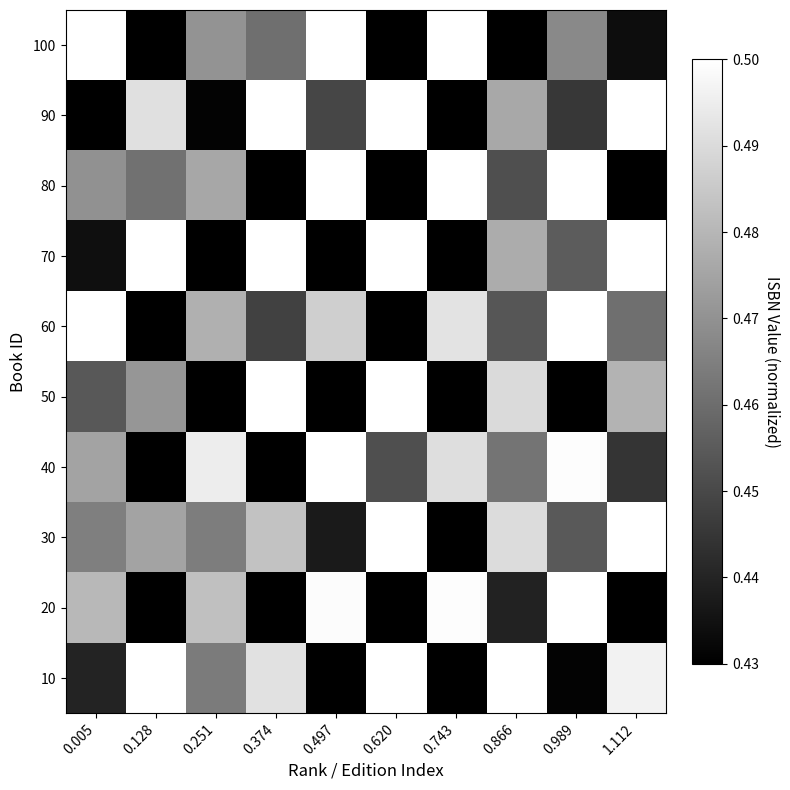

What is the total value across all series at 1.112?

4.7